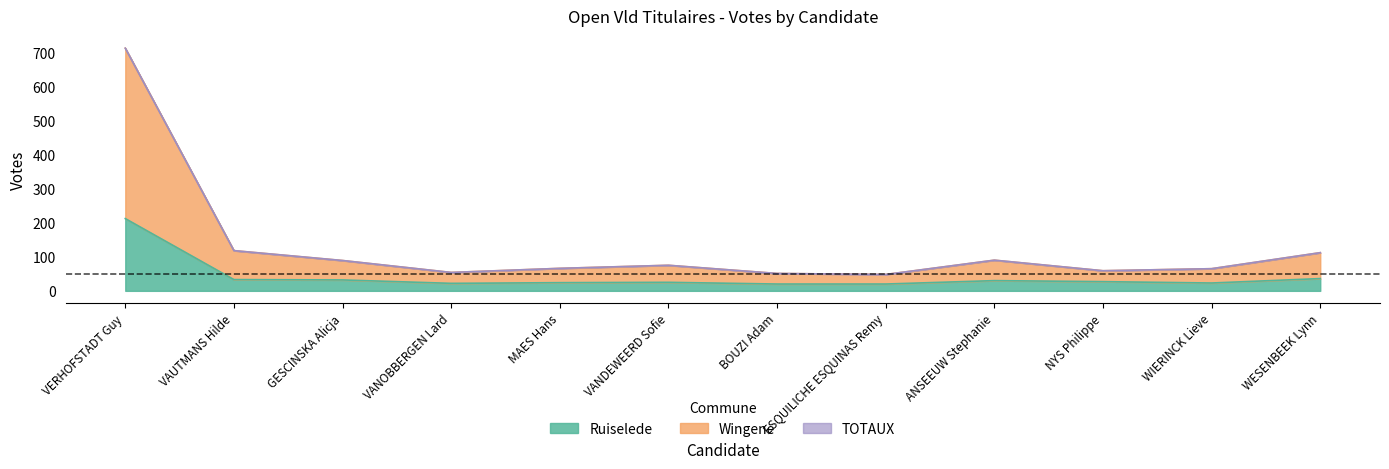

At MAES Hans, list the series in order from smallest to largest.

Ruiselede, Wingene, TOTAUX